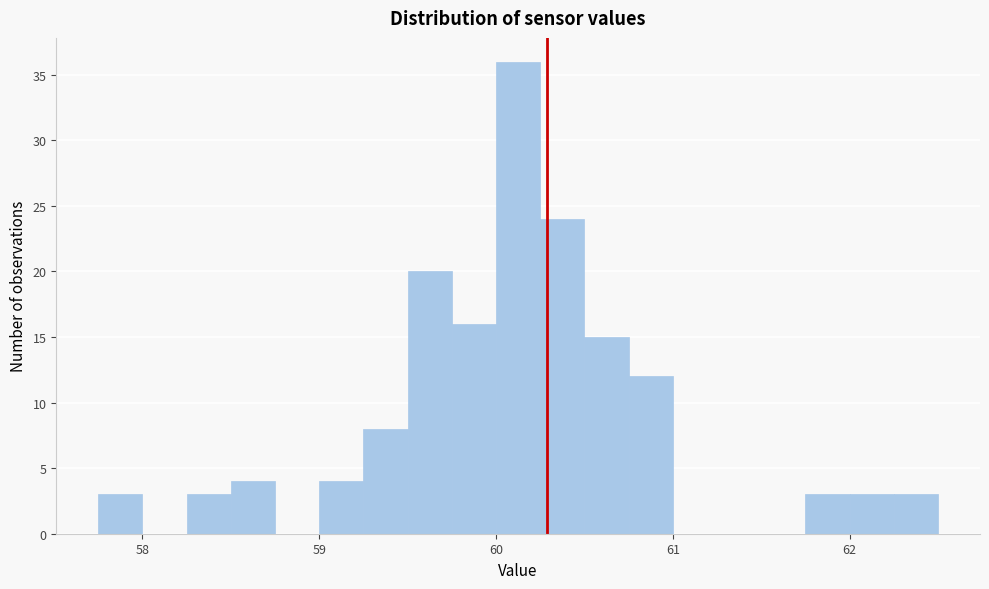

Read against the x-axis, roughly where is the centre of the tallest bar?

60.1